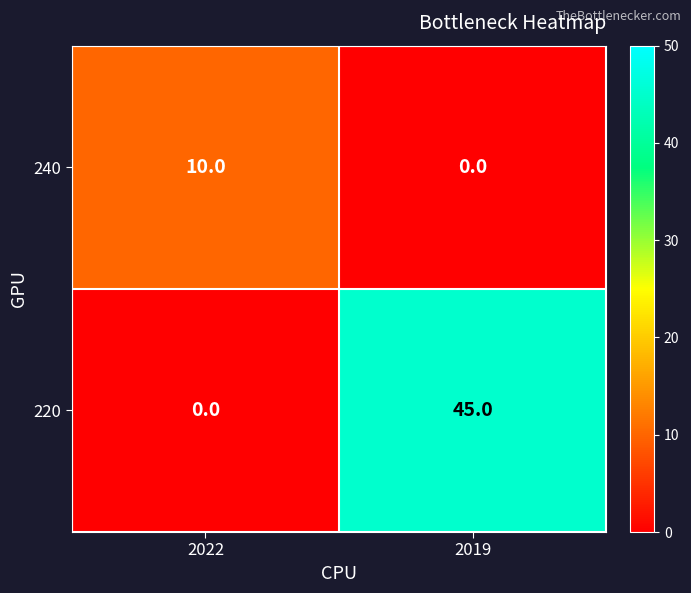

Reading left to right, list all the values displayed in this chart.

240: 10	0
220: 0	45